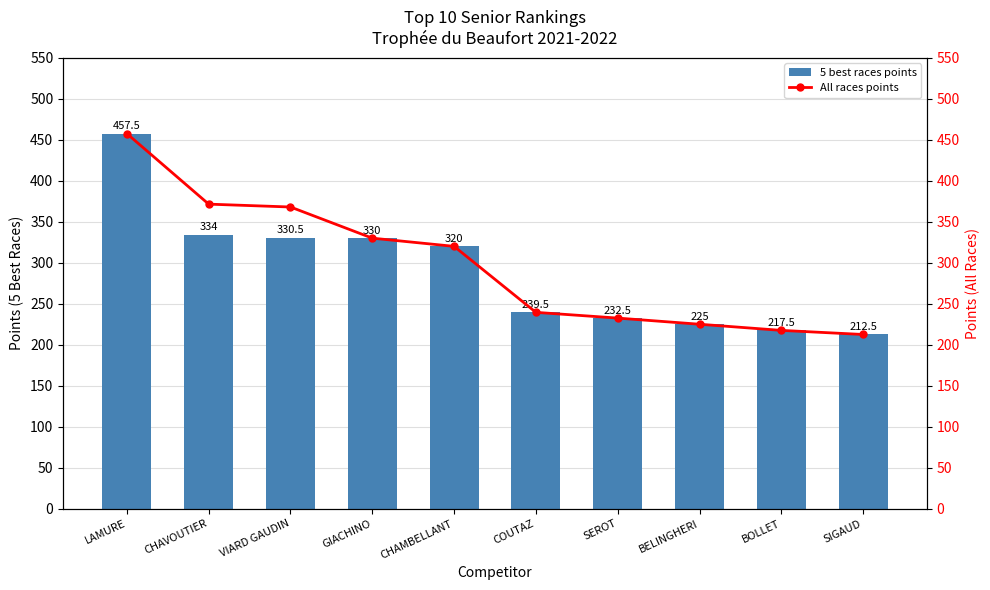

Rank the series by their maximum value, from lowest to highest.

5 best races points, All races points